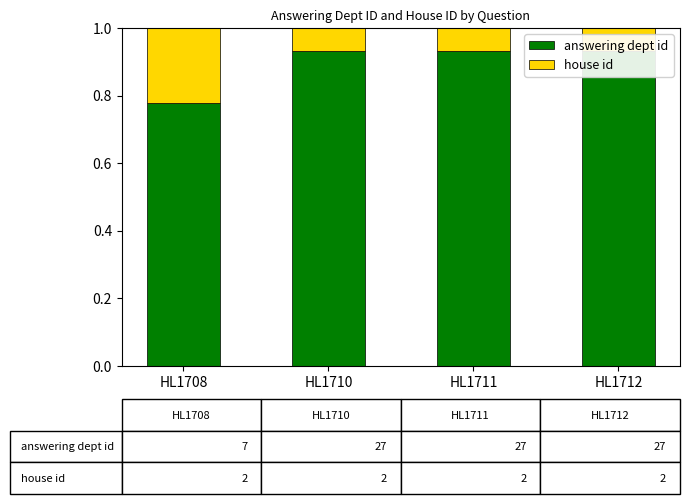

How many bars are there in each group?

2